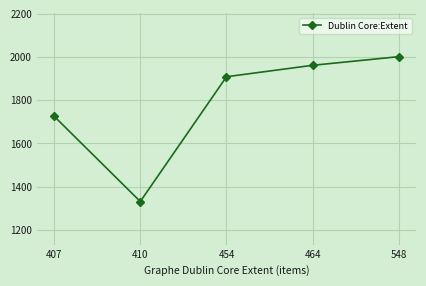

Reading left to right, list all the values displayed in this chart.

1726	1331	1909	1962	2002